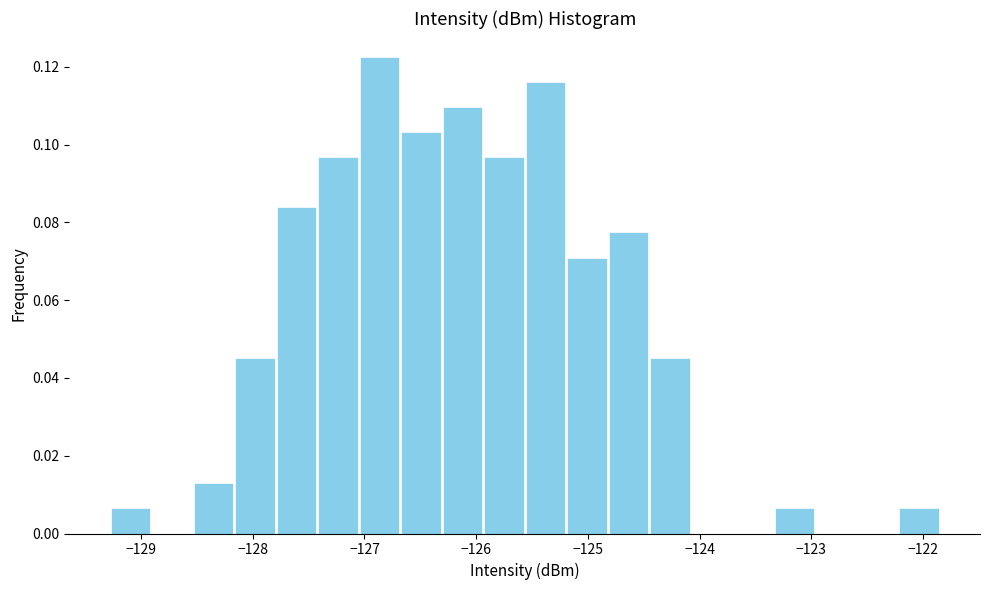

Read against the x-axis, roughly where is the centre of the tallest bar?

-126.9